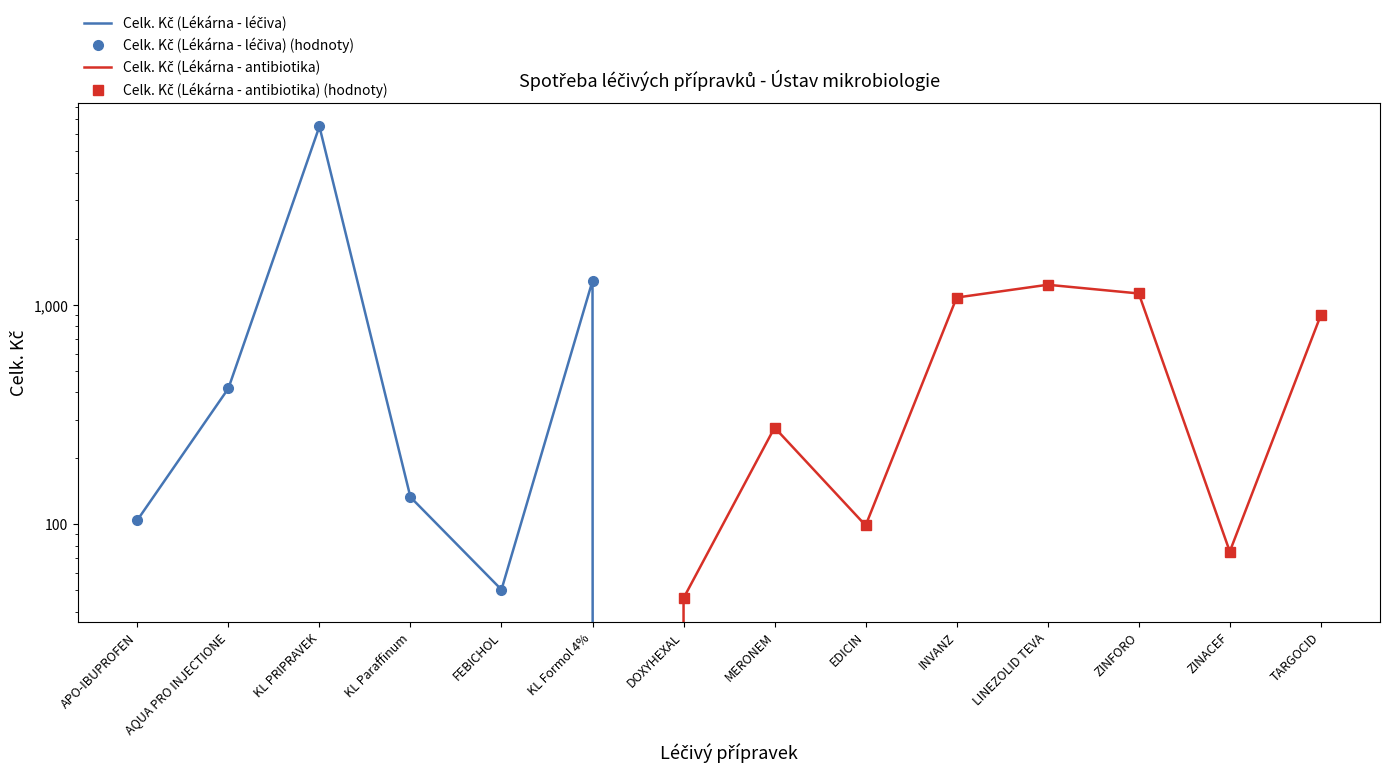

What is the difference between the maximum and second lowest values in the Celk. Kč (Lékárna - antibiotika) series?

1234.0